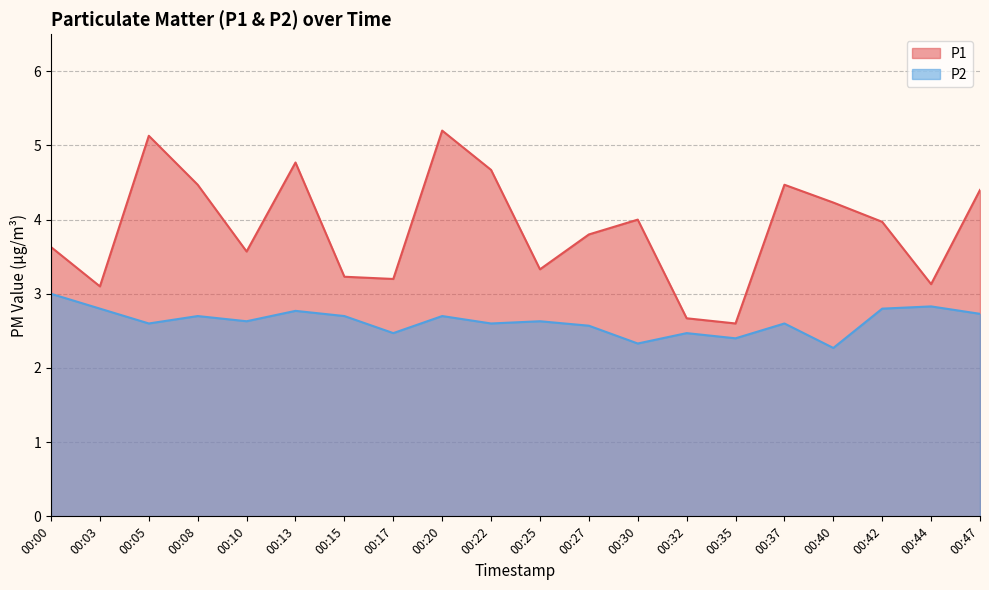

What is the sum of the P1 values at 00:47 and 00:22?

9.1